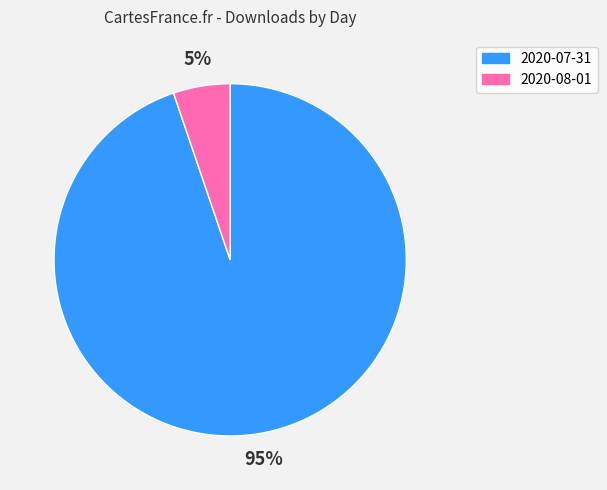

Which category has the biggest portion of the pie?

2020-07-31